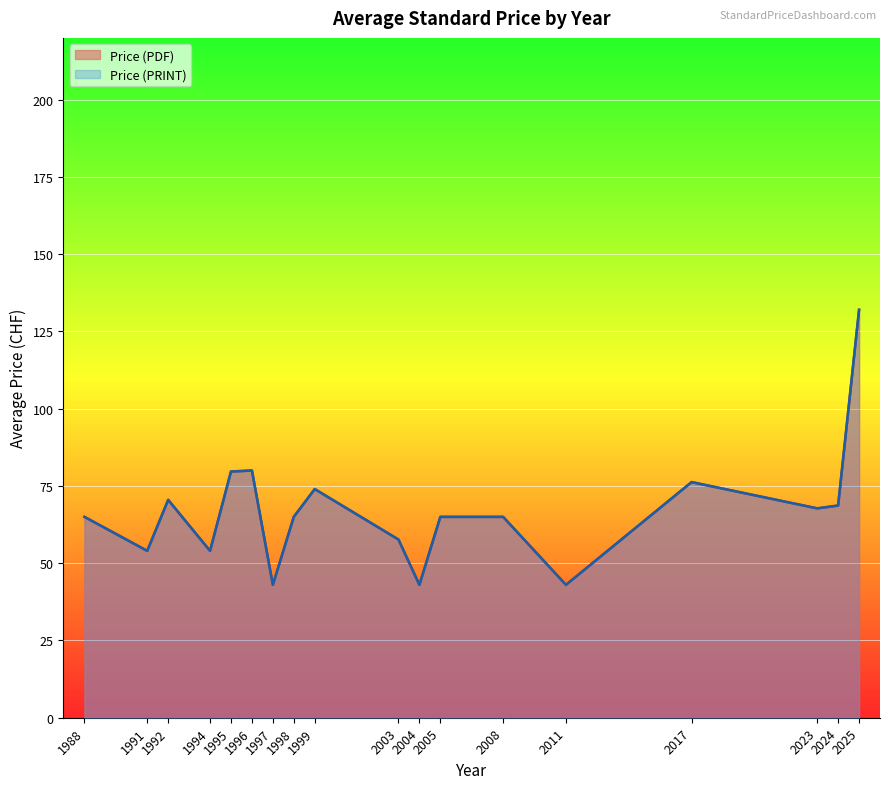

How many lines are shown in the chart?

2